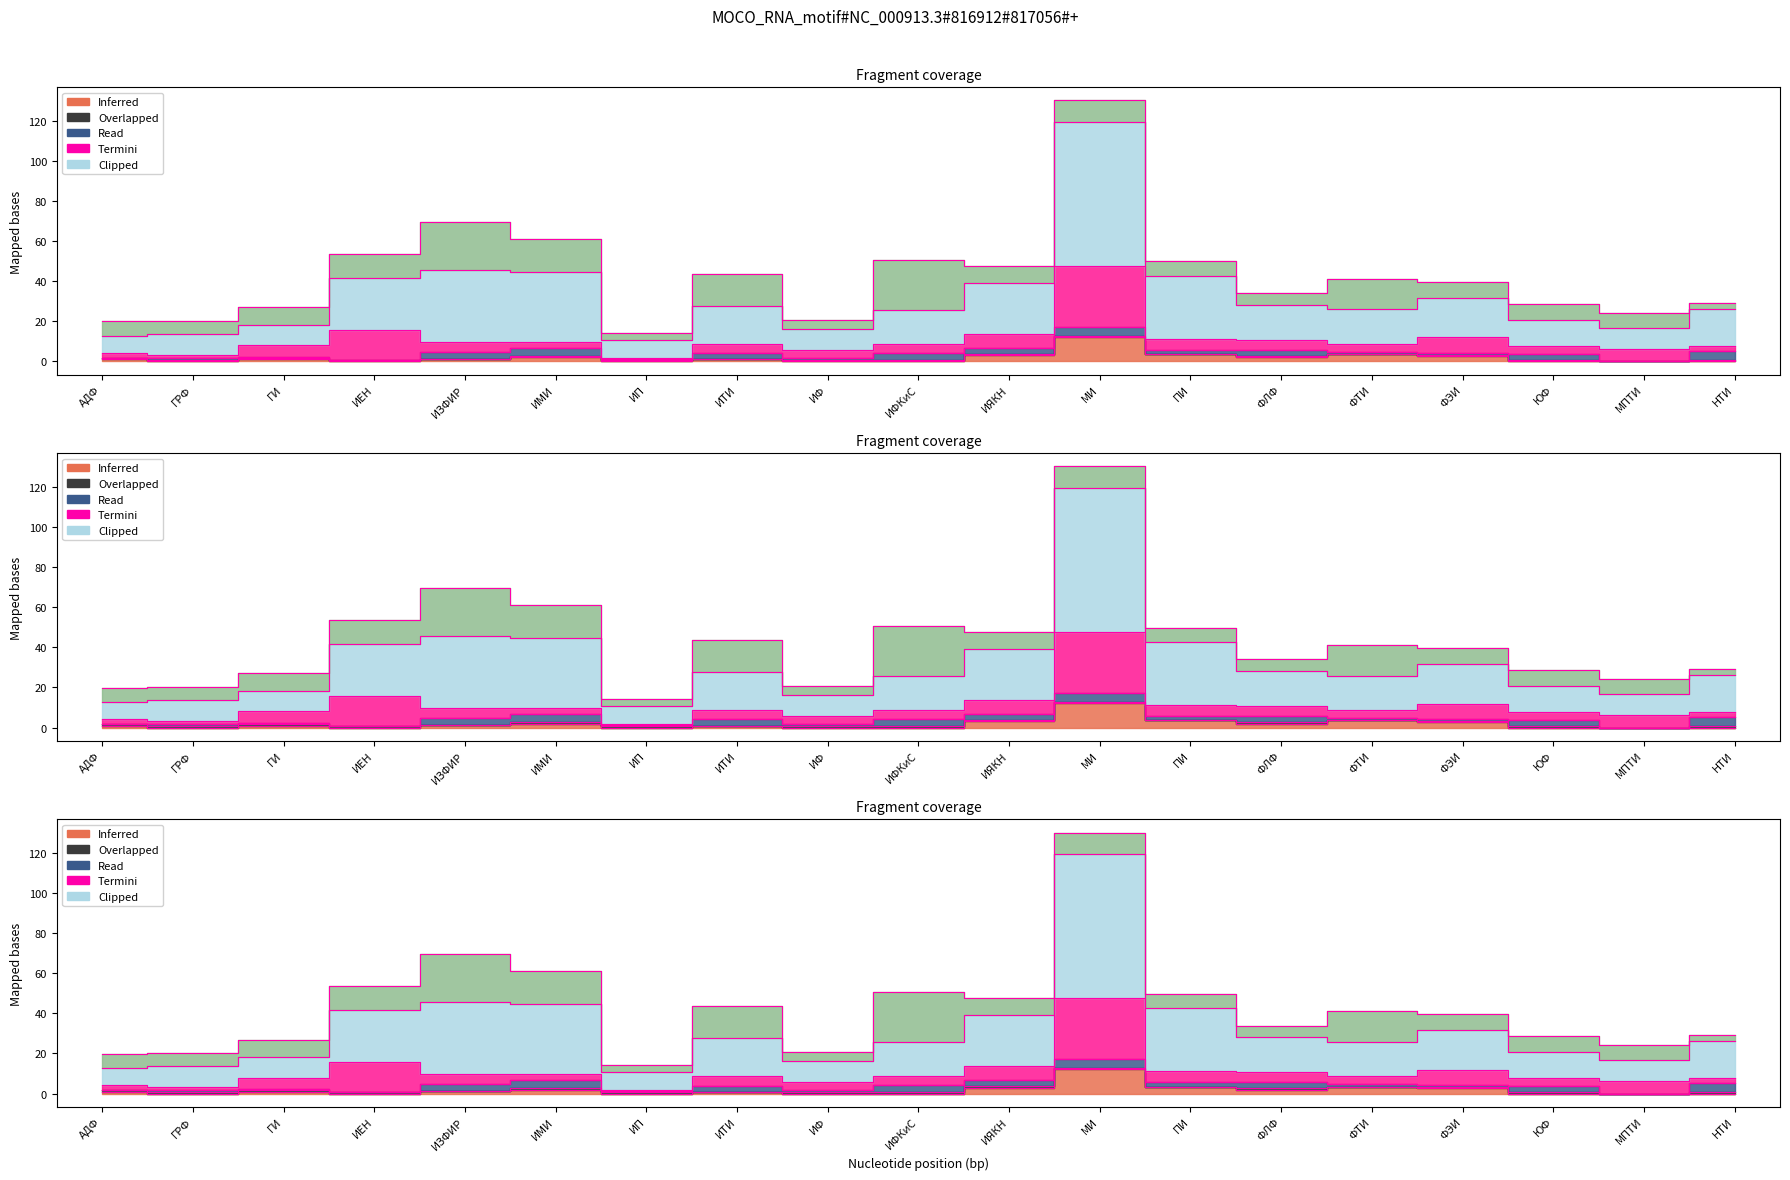

Rank the categories by value from highest to lowest.

МИ, ПИ, ФТИ, ИЯКН, ФЭИ, ИМИ, ФЛФ, ИЗФИР, АДФ, ГИ, ИТИ, ГРФ, ИЕН, ИП, ИФ, ИФКиС, ЮФ, МПТИ, НТИ